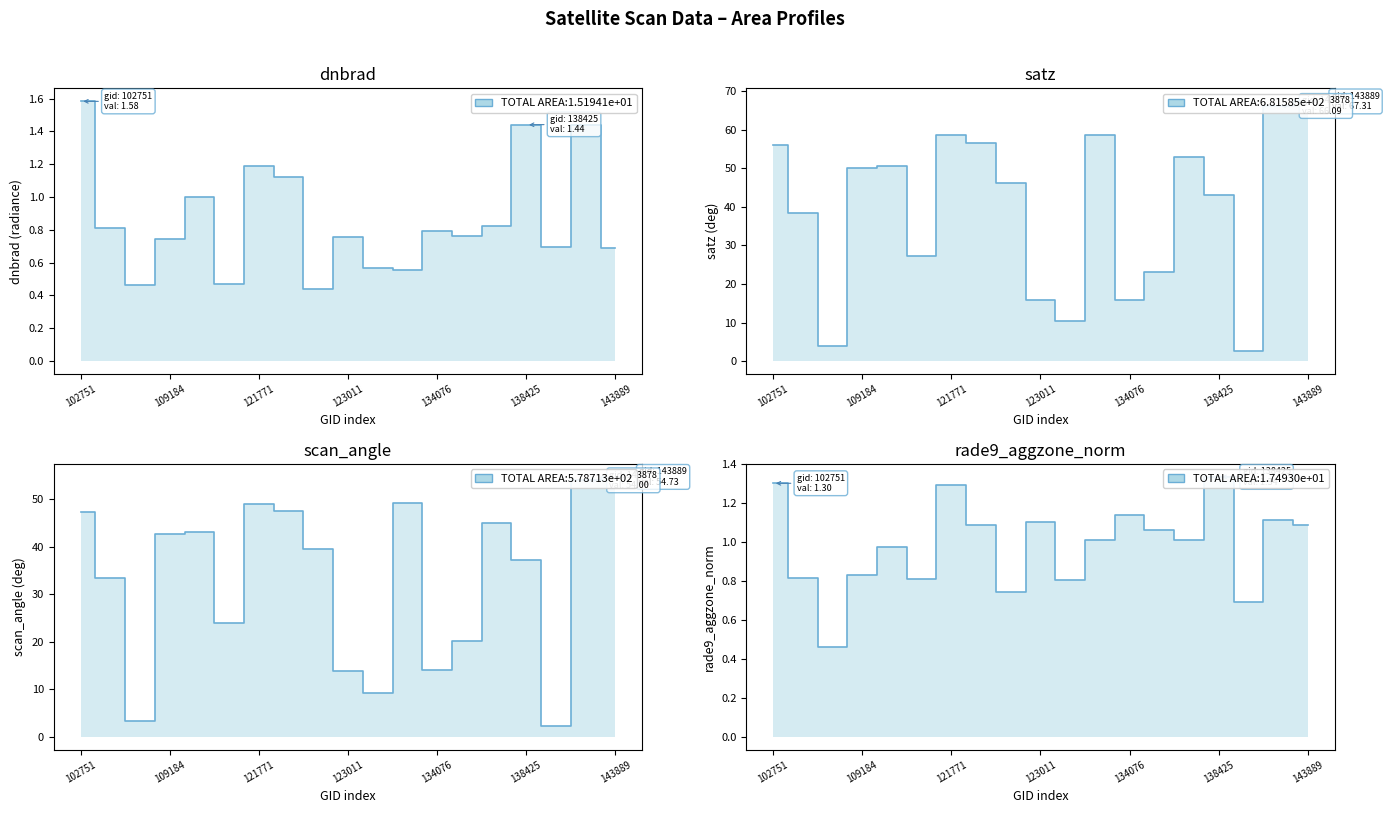

Between 104431 and 143878, which is larger?

143878